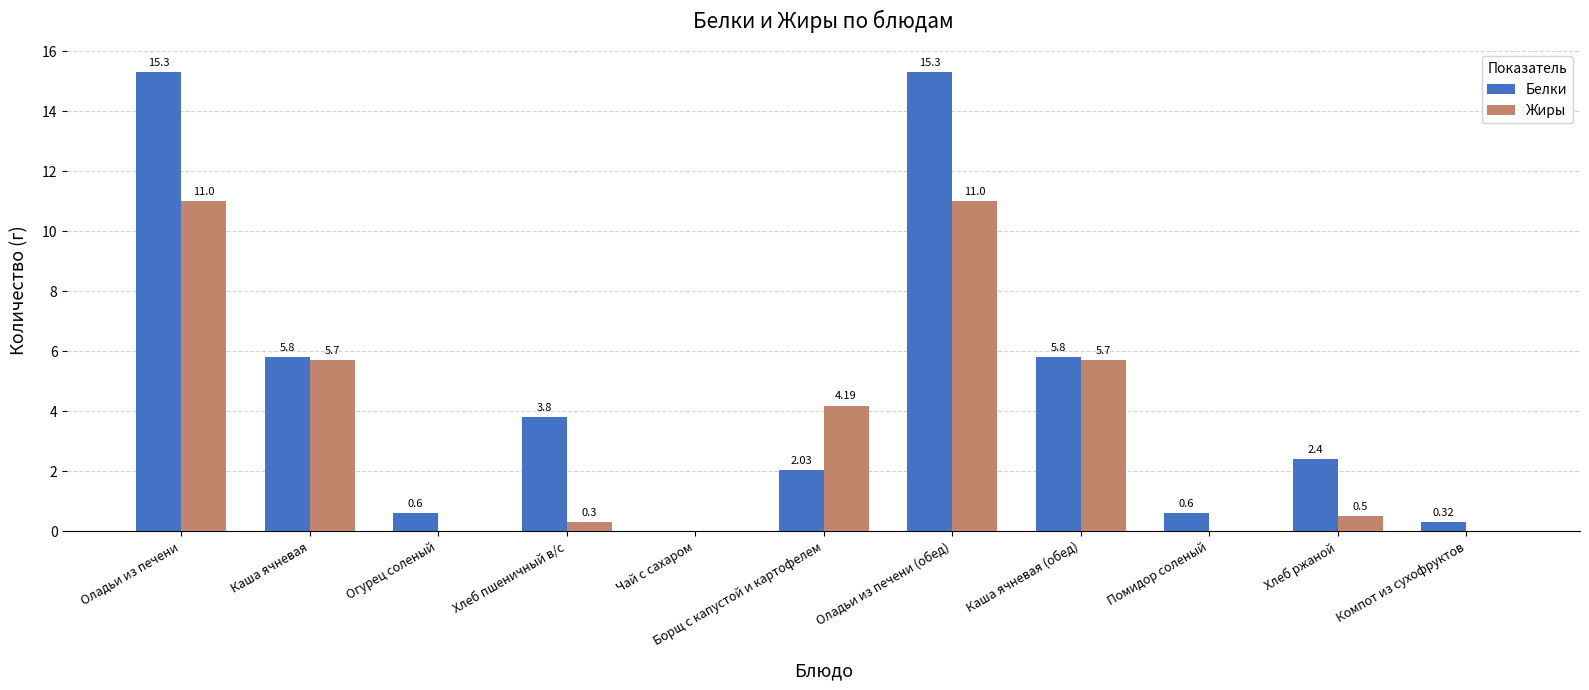

What is the sum of the Белки values at Компот из сухофруктов and Чай с сахаром?

0.3